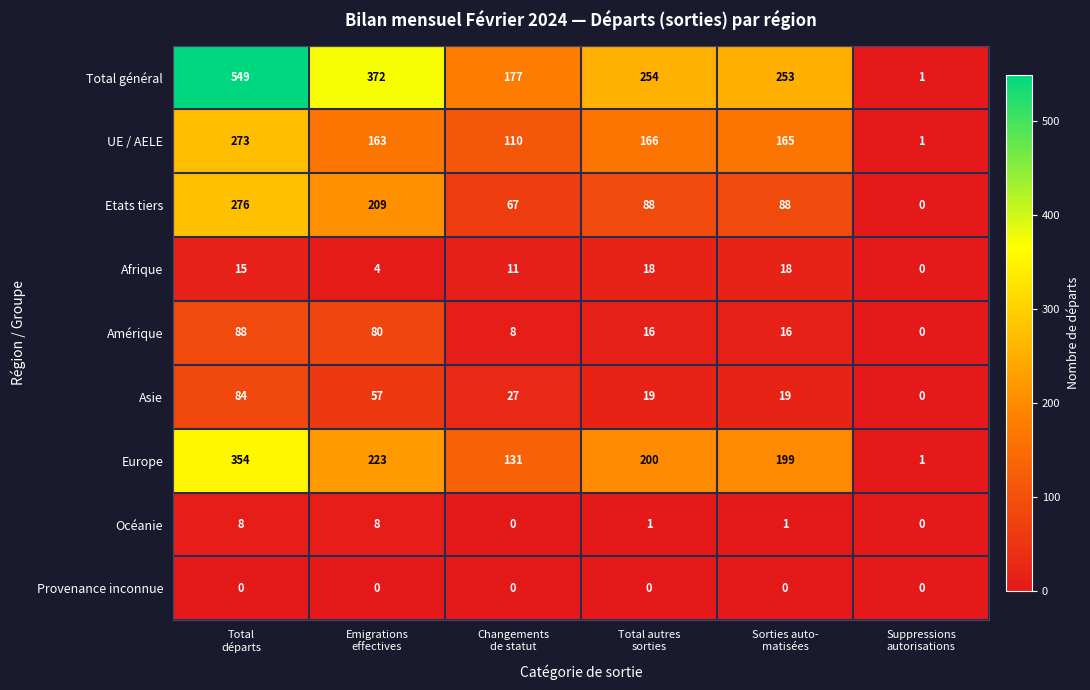

List the series in order of their peak value, highest first.

Total général, Europe, Etats tiers, UE / AELE, Amérique, Asie, Afrique, Océanie, Provenance inconnue